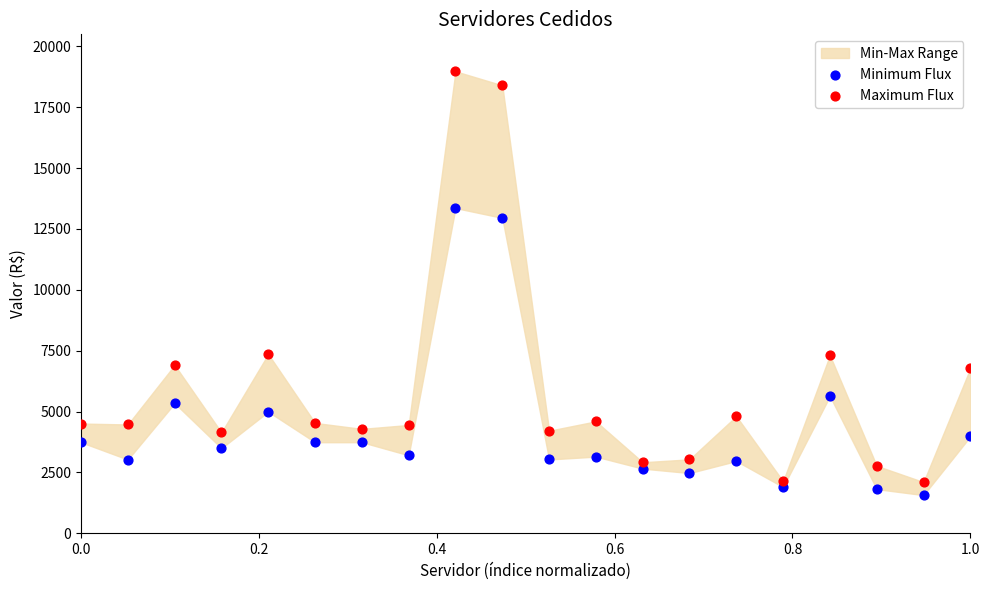

Which series reaches the minimum Y coordinate?

Minimum Flux